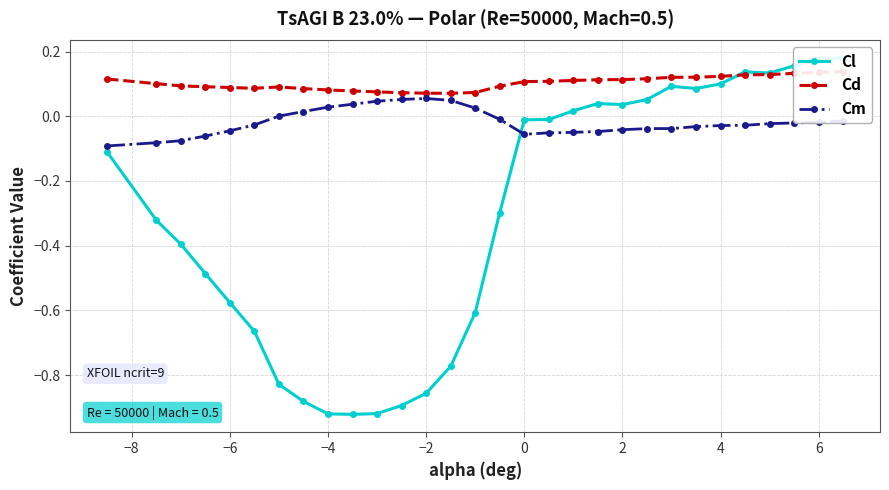

What are all the series names shown in the legend?

Cl, Cd, Cm